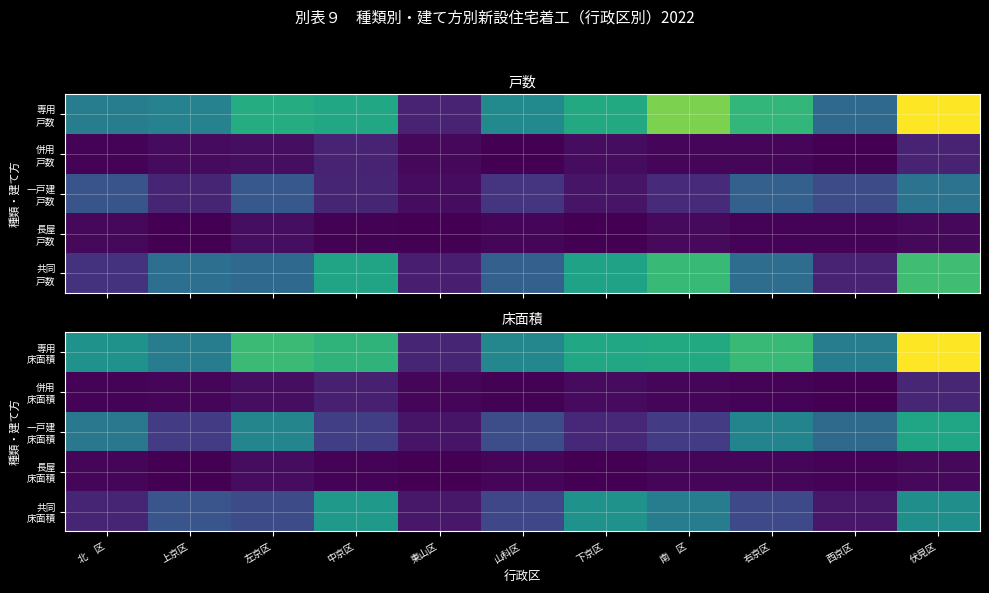

Which series has the largest total across all categories?

専用 床面積